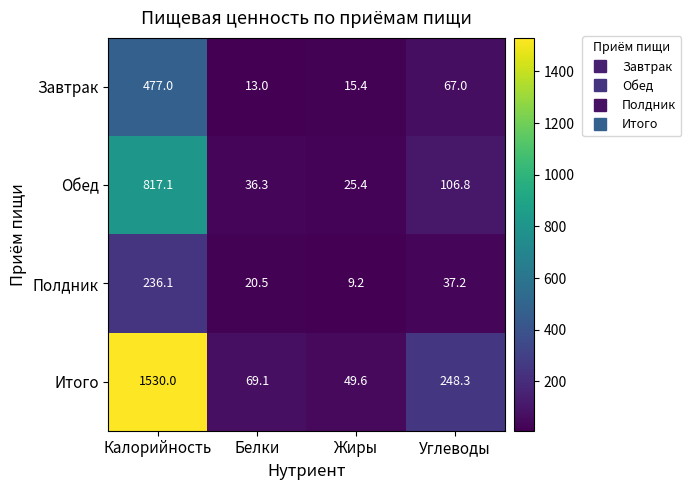

What is the difference between the highest and lowest values at Белки?

56.1